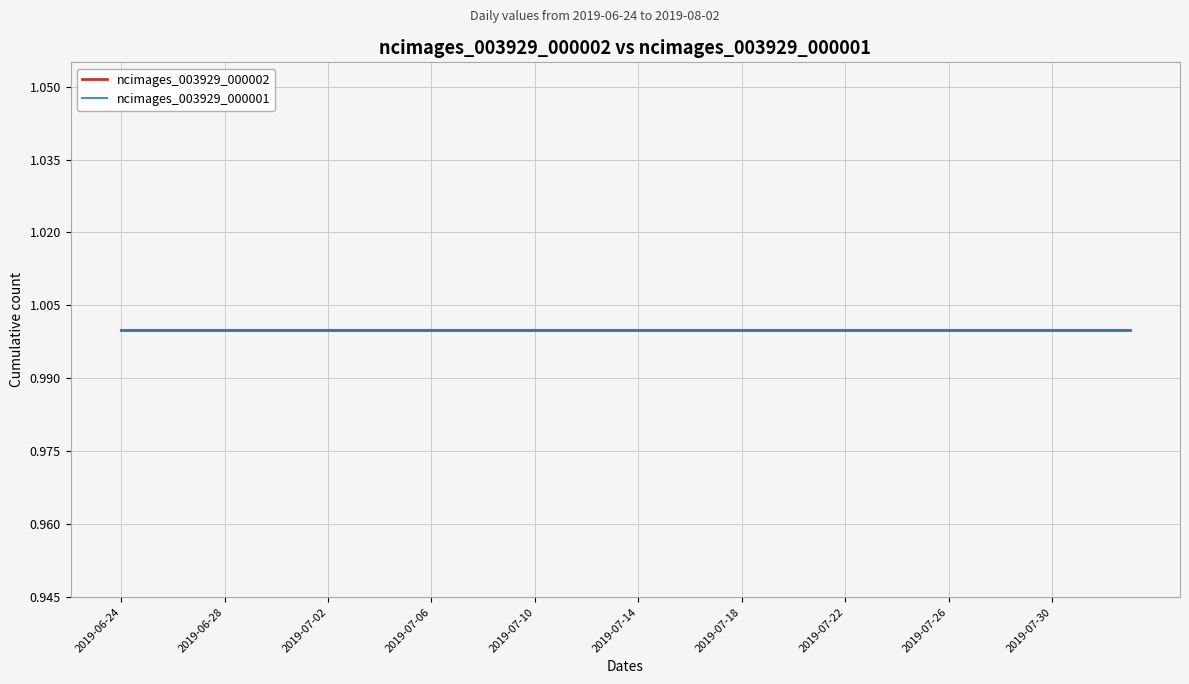

Does the chart display data point markers on the line(s)?

No